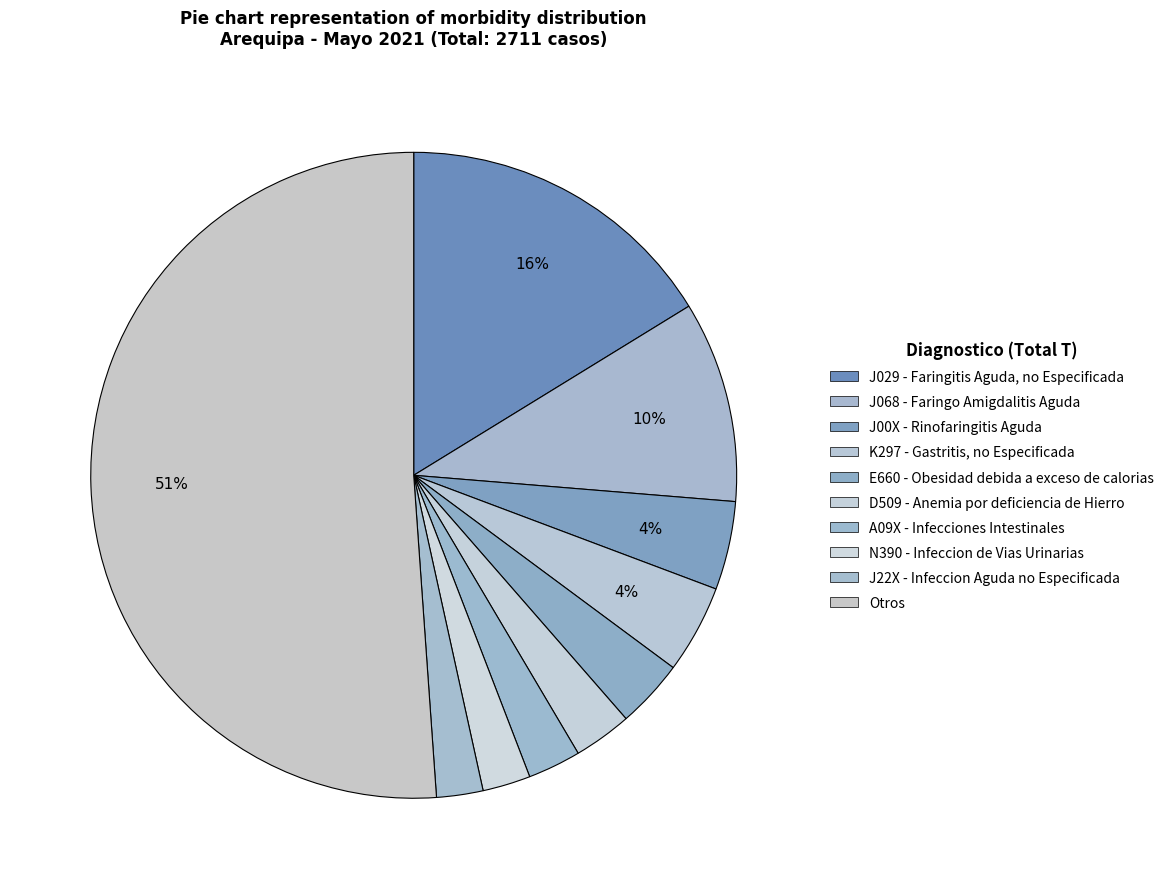

Rank the categories by value from lowest to highest.

J22X - Infeccion Aguda no Especificada, N390 - Infeccion de Vias Urinarias, A09X - Infecciones Intestinales, D509 - Anemia por deficiencia de Hierro, E660 - Obesidad debida a exceso de calorias, J00X - Rinofaringitis Aguda, K297 - Gastritis, no Especificada, J068 - Faringo Amigdalitis Aguda, J029 - Faringitis Aguda, no Especificada, Otros